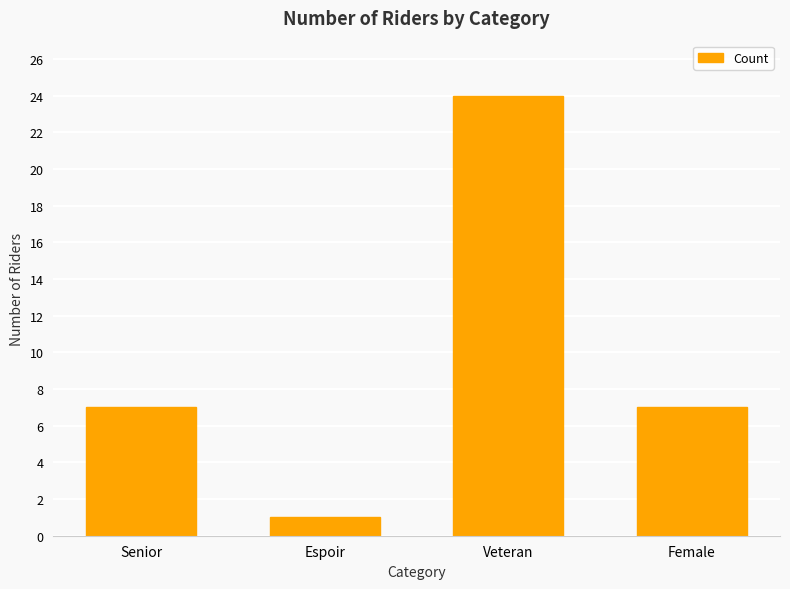

What position from the right is Senior?

4